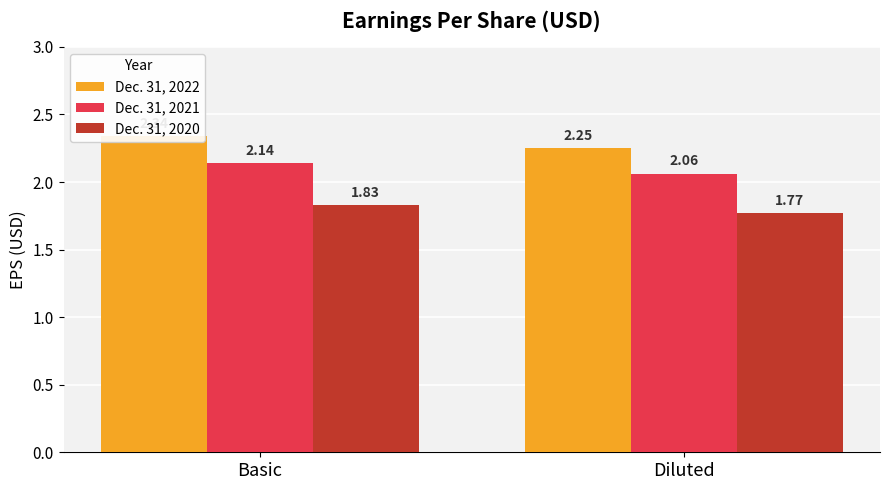

How many bars are there in each group?

3